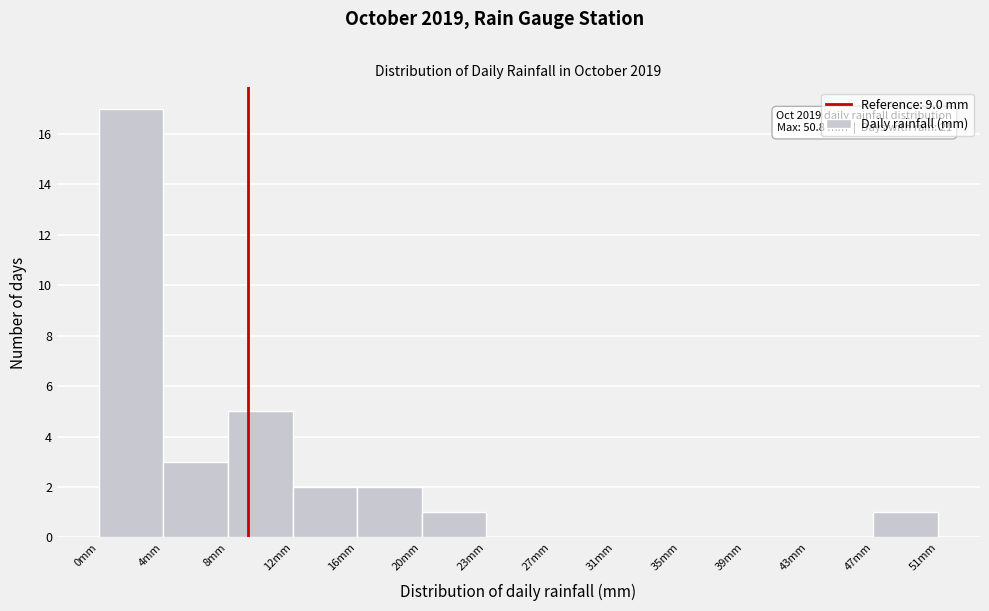

Which range on the x-axis has the tallest bar?

0.0 to 4.0